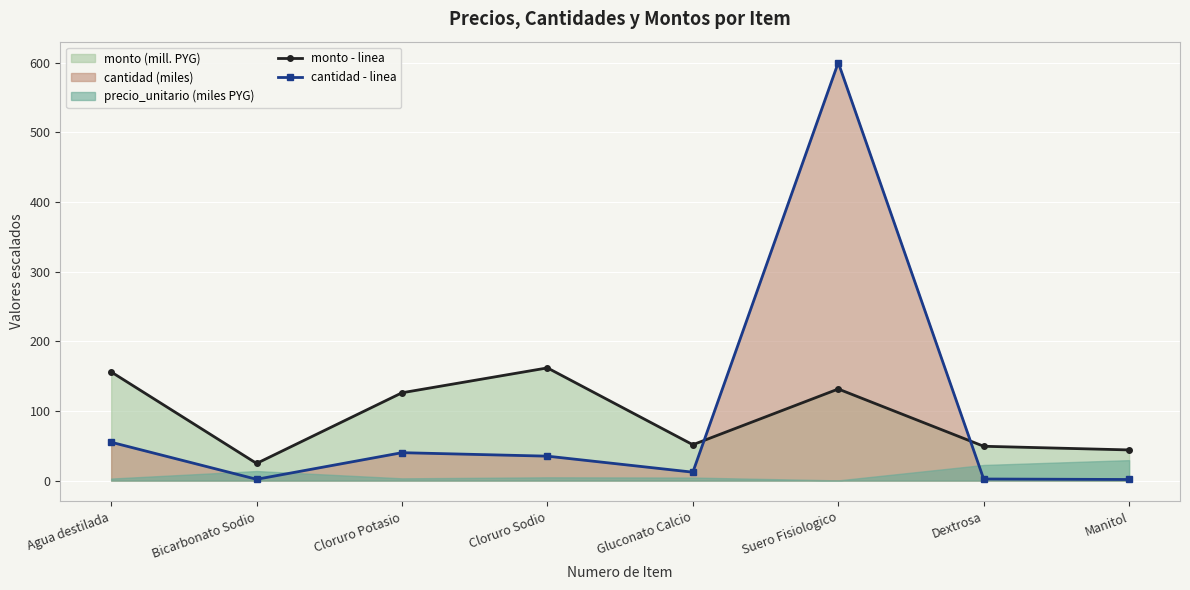

At which category is the sum across all series the highest?

Suero Fisiologico